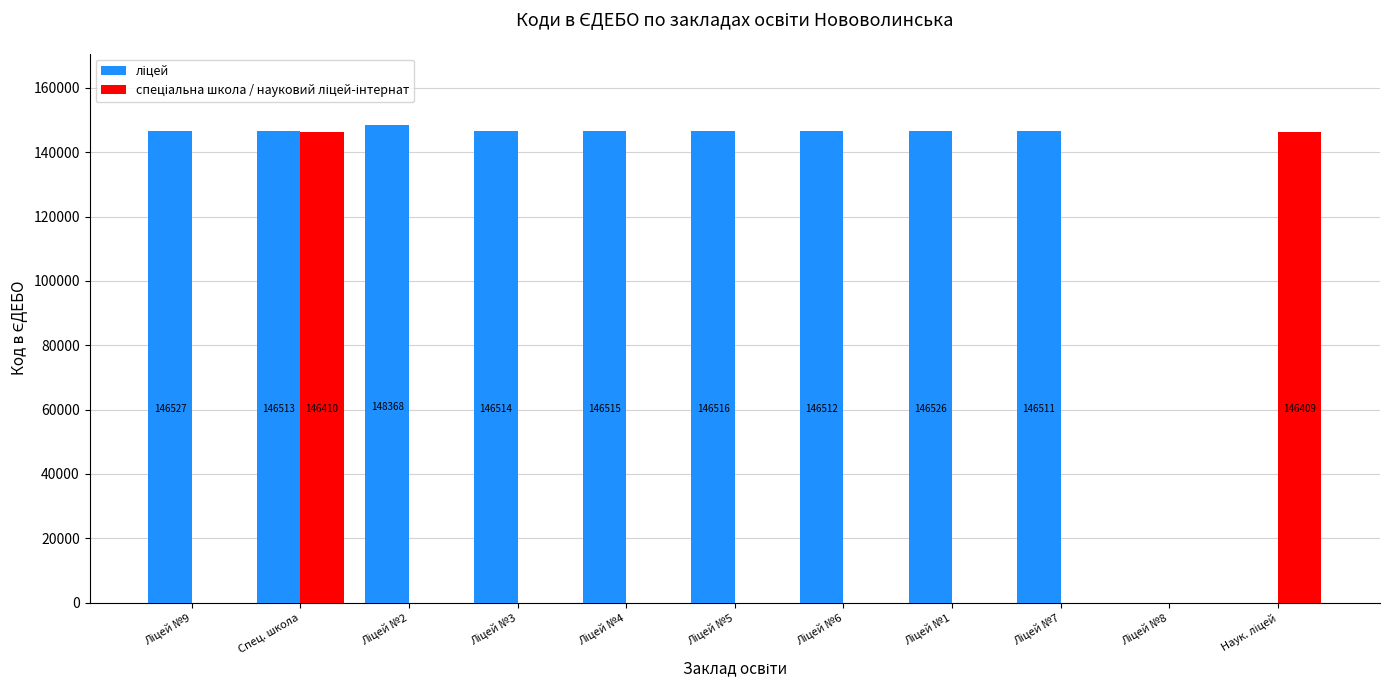

What is the greatest value displayed?

148368